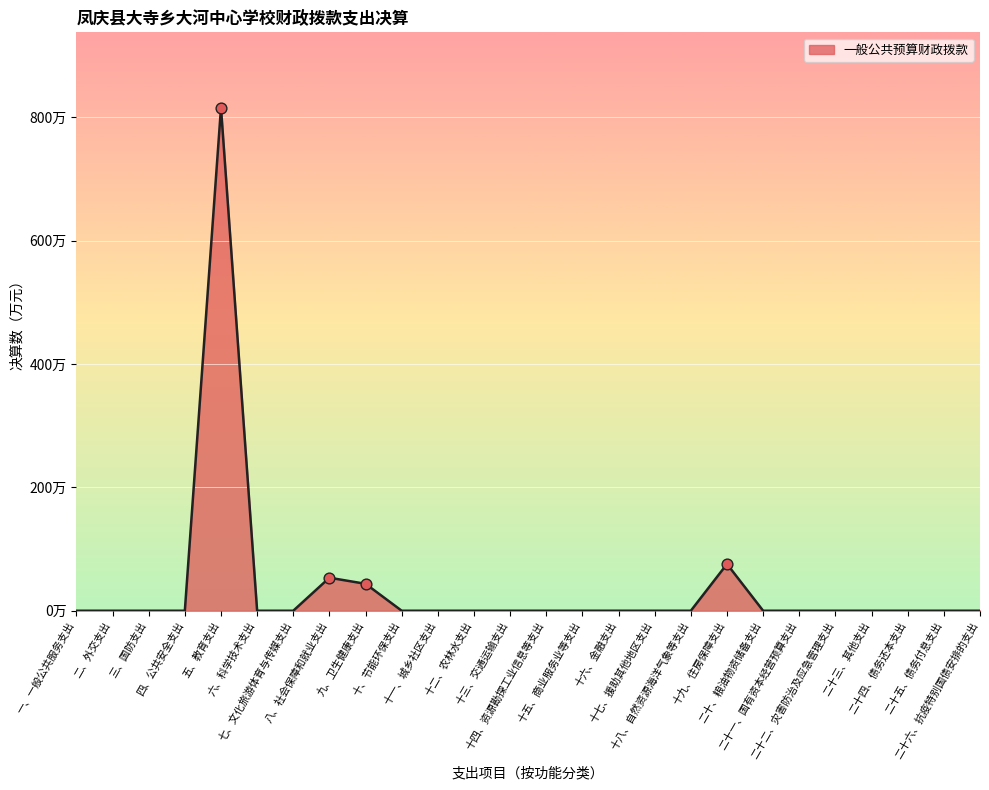

Is this an area chart (filled region under the line)?

Yes